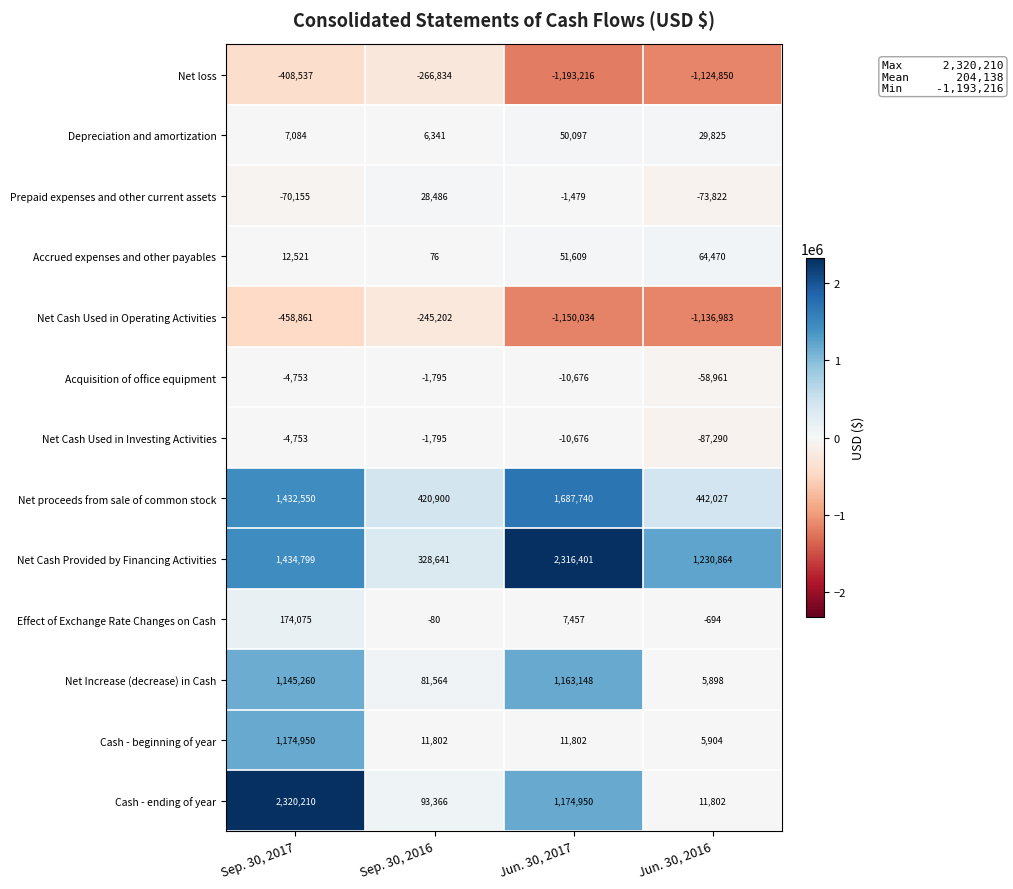

At which category is the sum across all series the highest?

Sep. 30, 2017